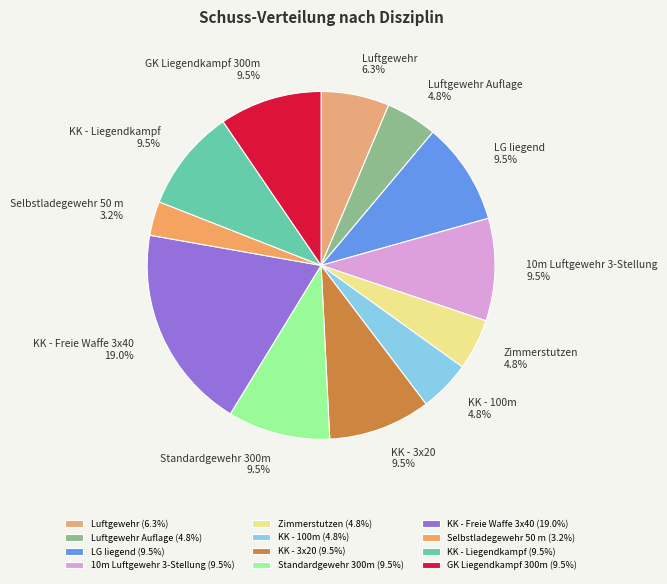

Does KK - Liegendkampf represent more than half of the total?

No